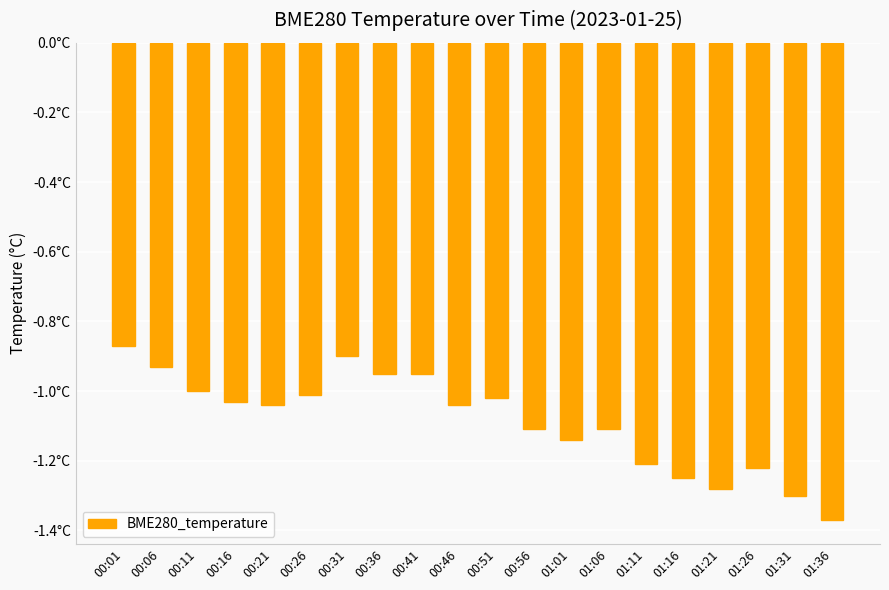

List the labels in order of value, smallest first.

01:36, 01:31, 01:21, 01:16, 01:26, 01:11, 01:01, 00:56, 01:06, 00:21, 00:46, 00:16, 00:51, 00:26, 00:11, 00:36, 00:41, 00:06, 00:31, 00:01